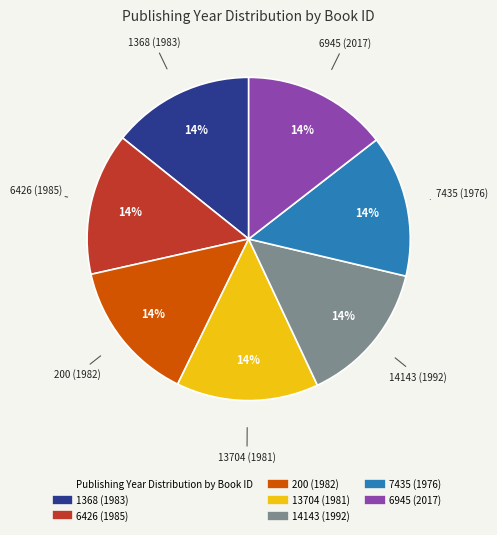

Is there a majority slice in this chart?

No